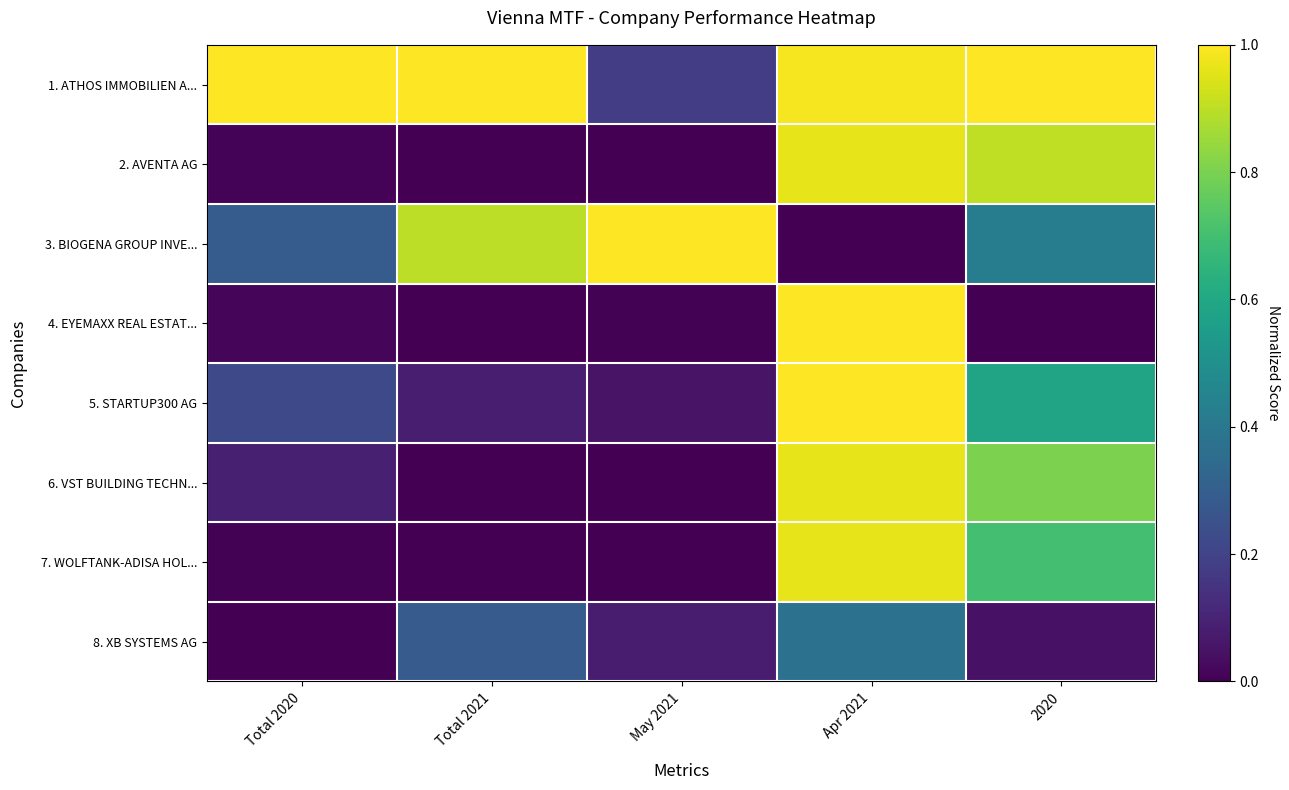

At Apr 2021, list the series in order from largest to smallest.

5. STARTUP300 AG, 4. EYEMAXX REAL ESTAT..., 1. ATHOS IMMOBILIEN A..., 2. AVENTA AG, 6. VST BUILDING TECHN..., 7. WOLFTANK-ADISA HOL..., 8. XB SYSTEMS AG, 3. BIOGENA GROUP INVE...